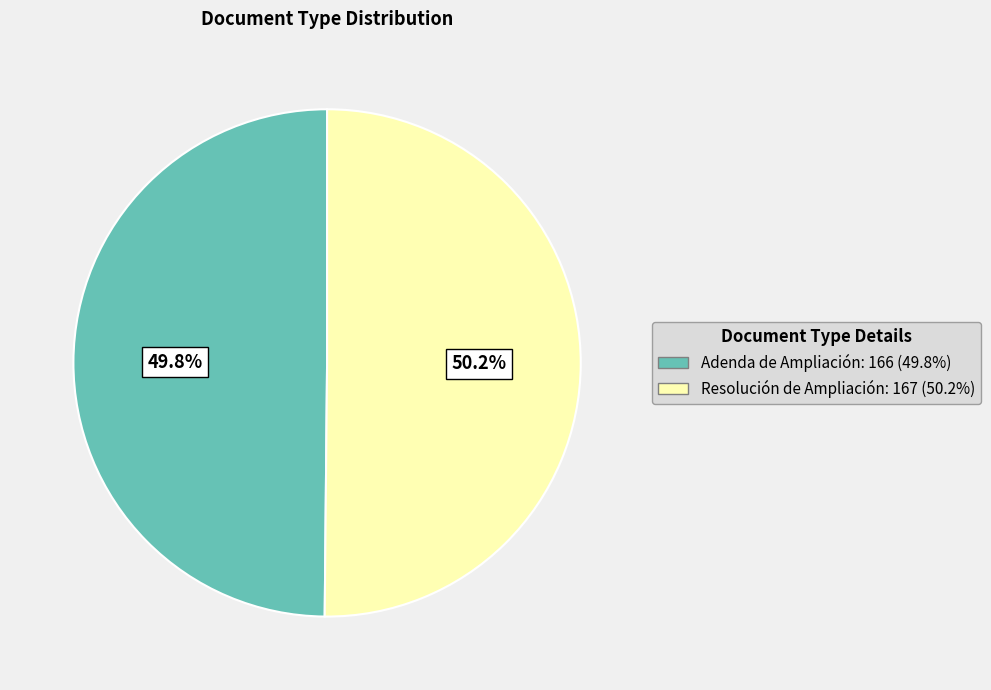

Is there any slice that represents more than half of the pie?

Yes